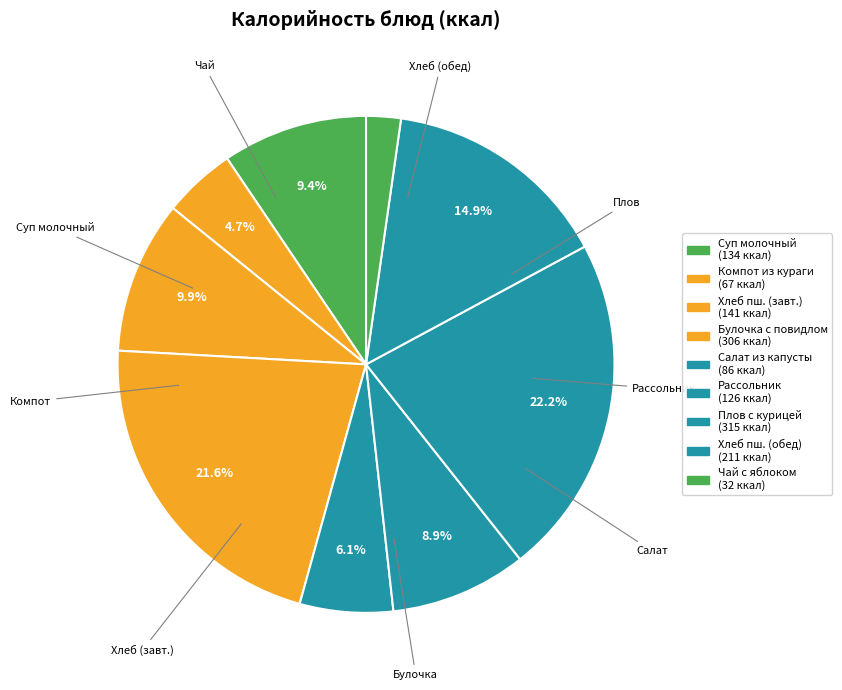

Is there any slice that represents more than half of the pie?

No